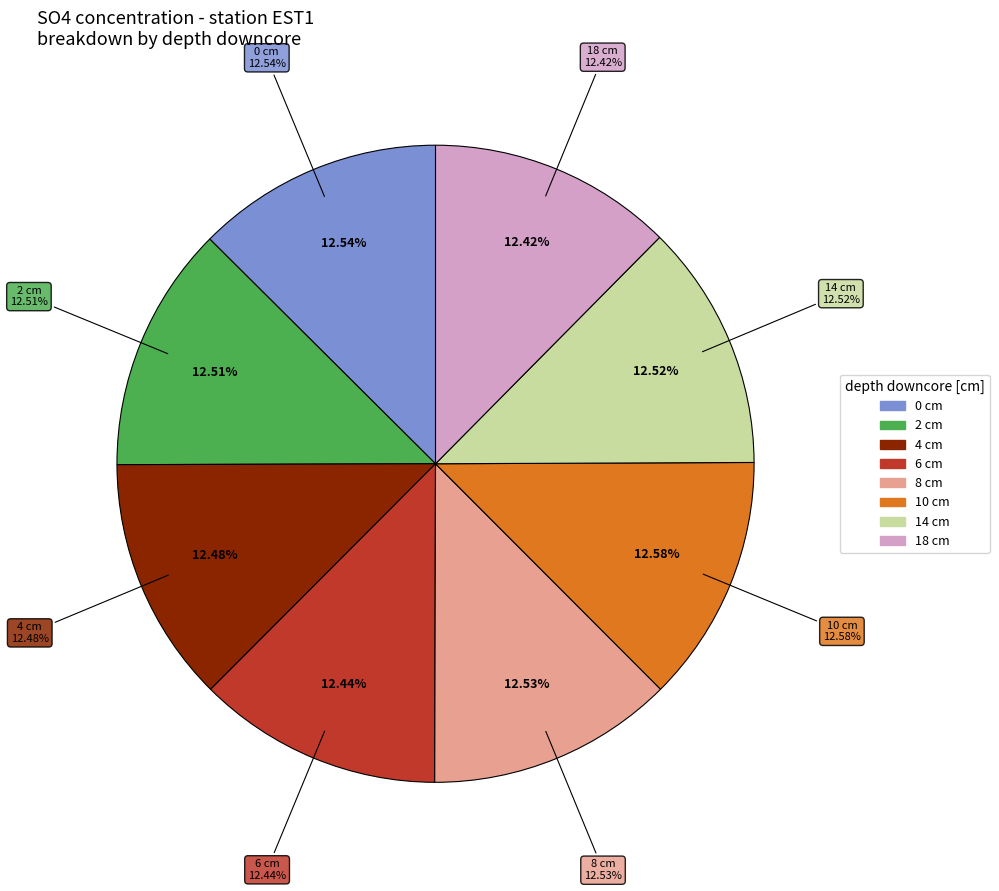

What is the ratio of the value at 18 to the value at 0?

1.0